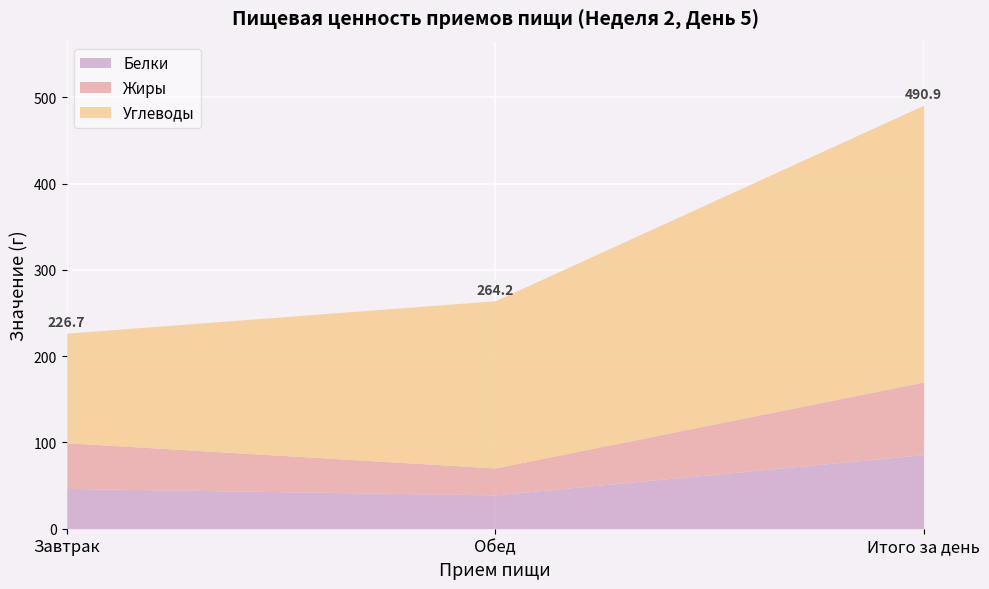

What is the difference between the Углеводы values at Завтрак and Итого за день?

193.8